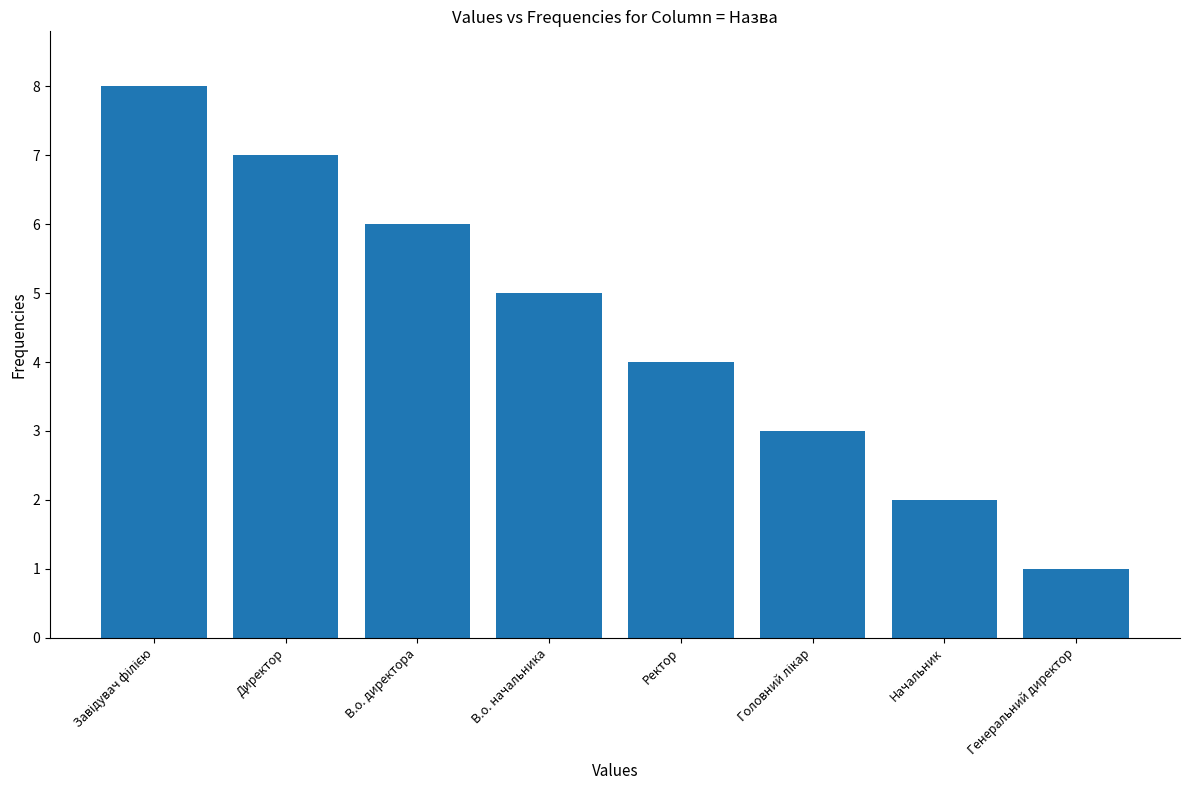

How many values are between 3 and 7?

5